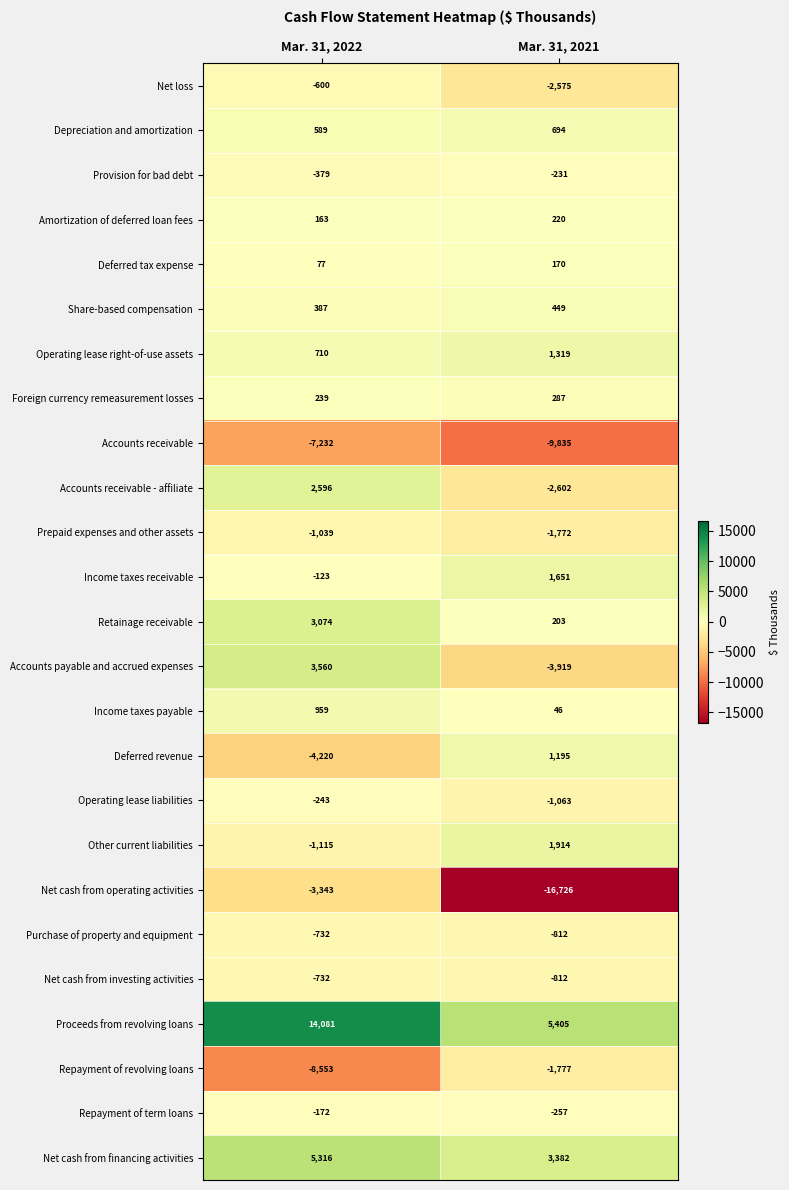

What is the difference between the maximum and minimum values in the Net cash from financing activities series?

1934